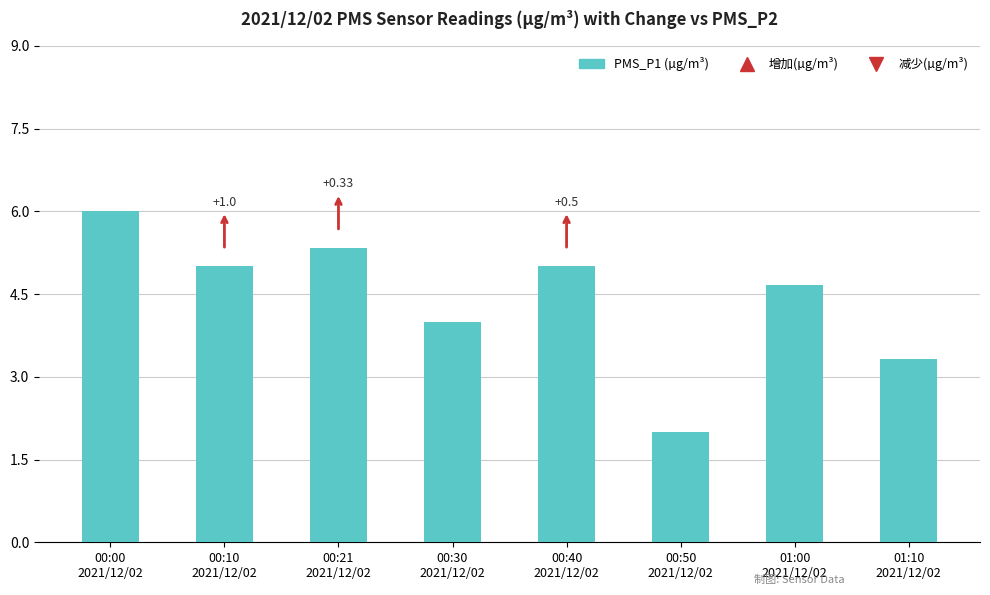

What is the change in value from 00:50
2021/12/02 to 01:00
2021/12/02?

+2.7